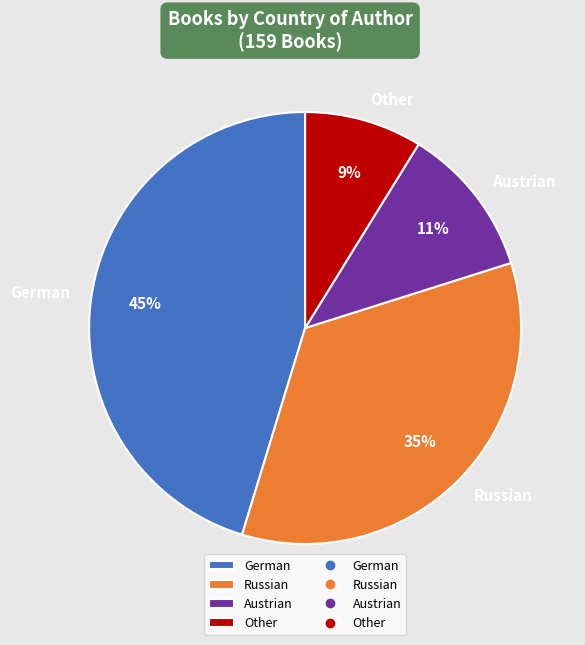

Approximately how many times larger is the value at Other compared to German?

0.2